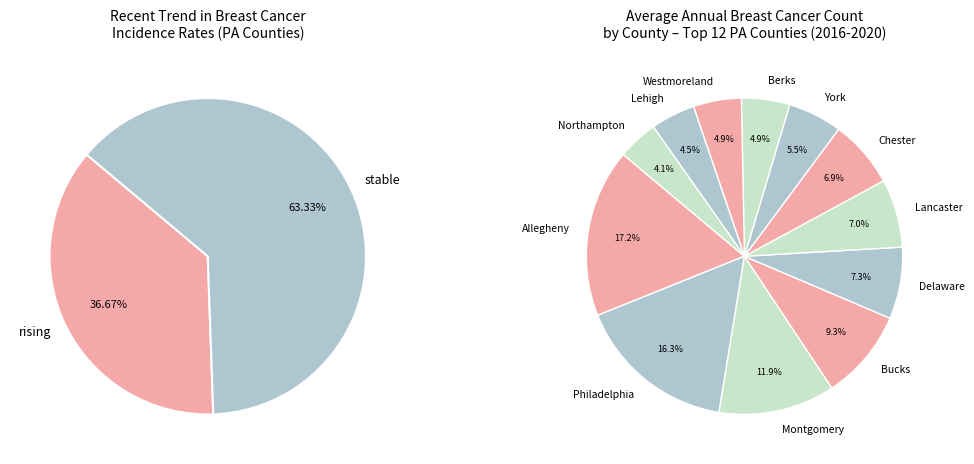

To the nearest percent, what is the combined percentage of rising and stable?

100%